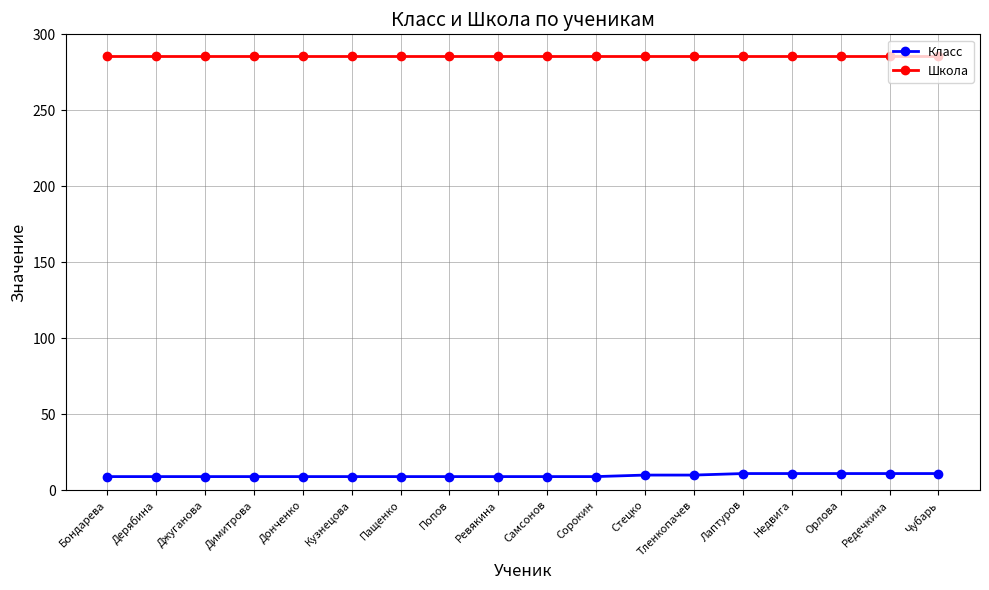

True or false: Класс and Школа intersect in this chart.

False